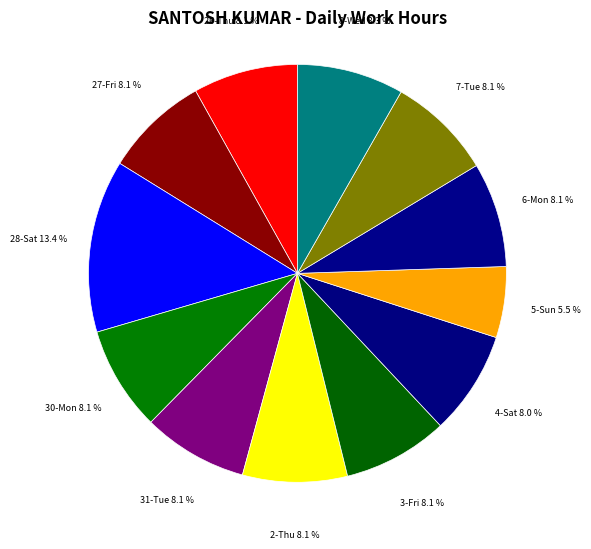

What percentage is NOT represented by 5-Sun?

94.5%